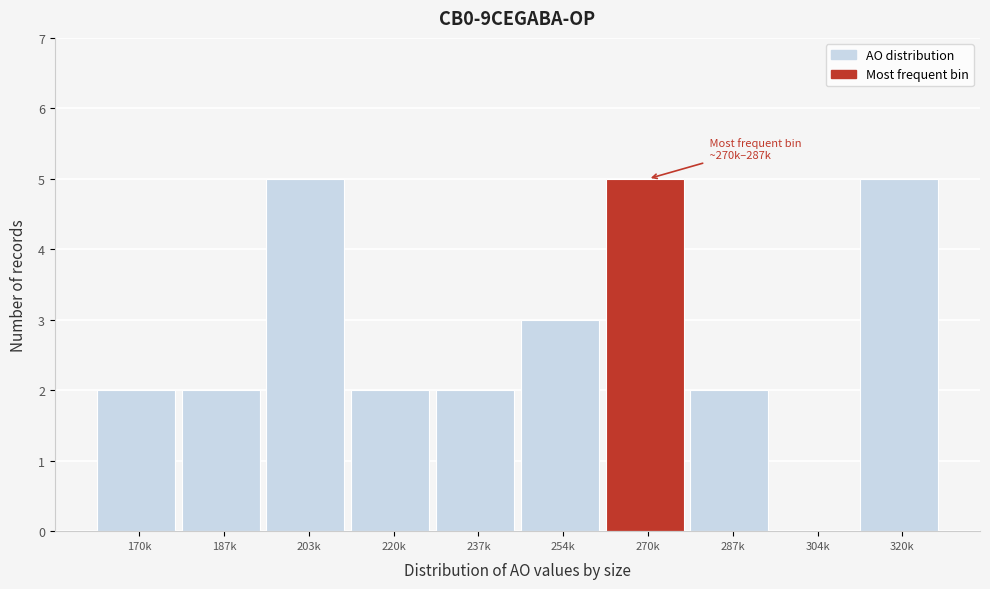

Reading right to left, list all the values displayed in this chart.

320k=5	304k=0	287k=2	270k=5	254k=3	237k=2	220k=2	203k=5	187k=2	170k=2